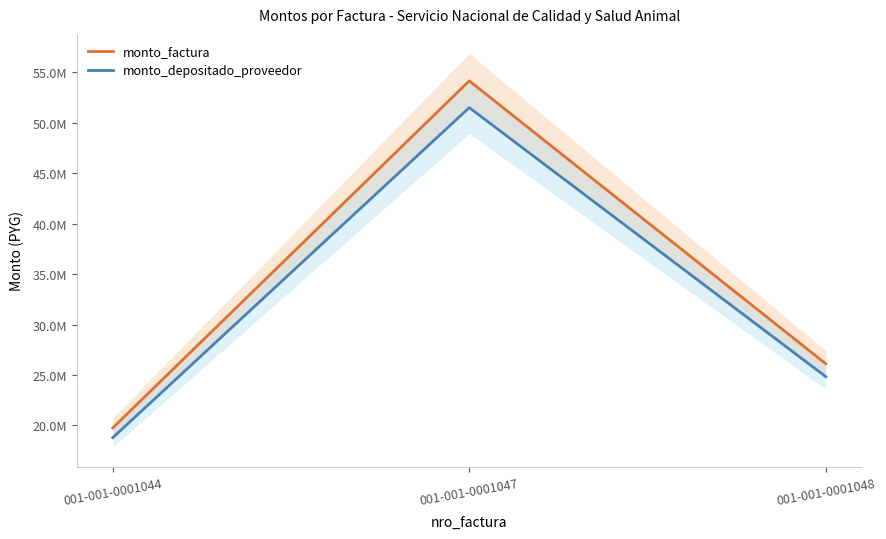

Which series changed the most between 001-001-0001047 and 001-001-0001048?

monto_factura